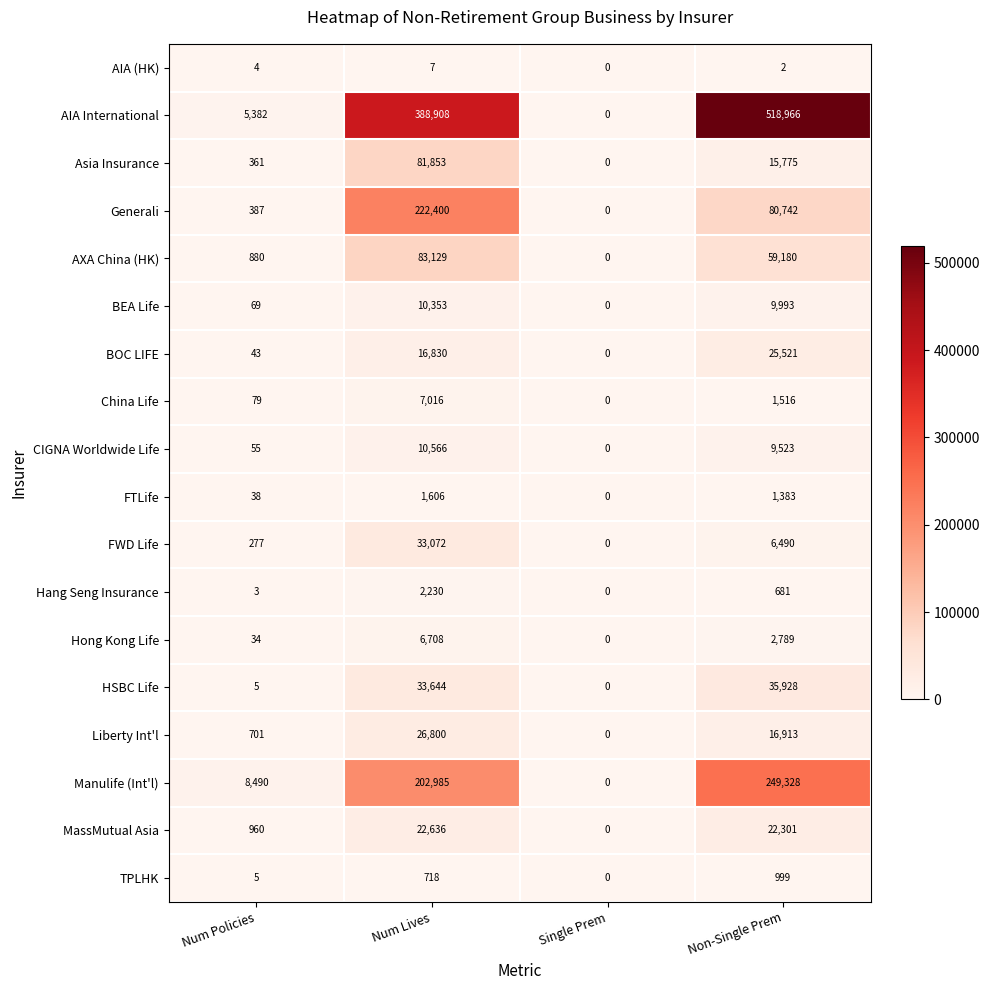

Count the number of categories in the chart.

4